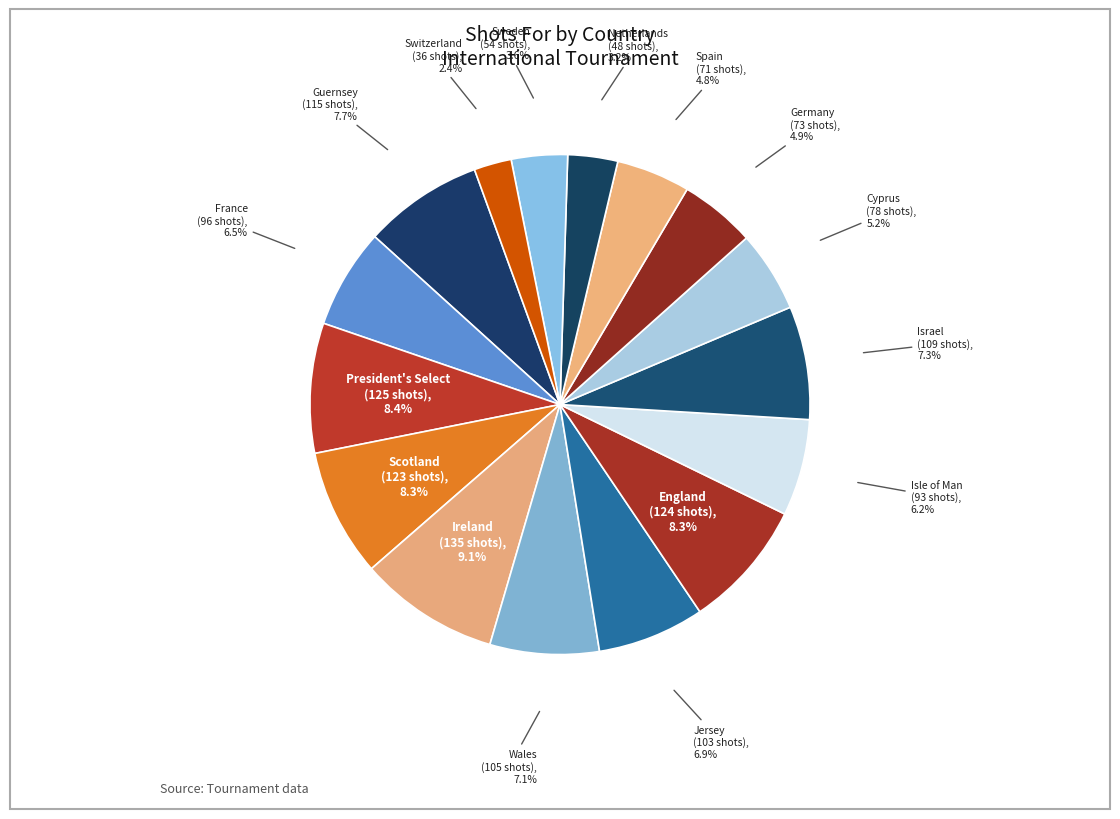

How many segments does this pie chart have?

16